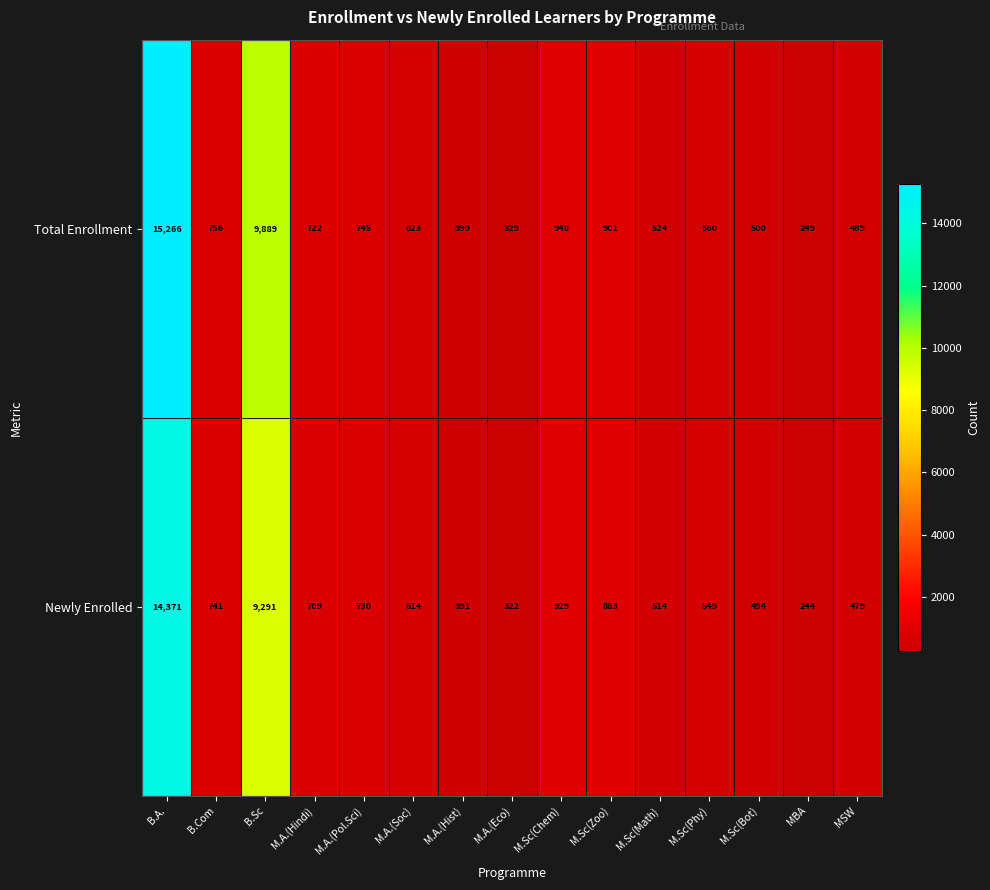

The value of Newly Enrolled at M.A.(Hindi) is 1107. True or false?

False